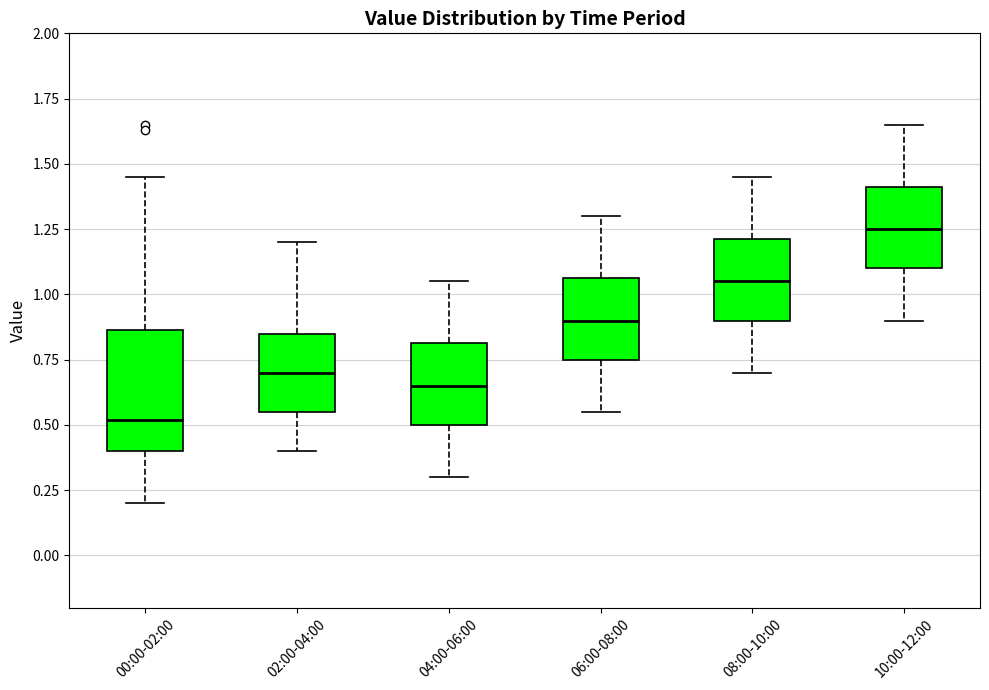

Reading left to right, transcribe this box plot: for each box, give where its median line is, the range the box spans, and where its two whiskers end, as read against the y-axis. The values are not printed on the chart, so give them approximately, as read against the axis.

00:00-02:00: median 0.50, box 0.40 to 0.85, whiskers 0.20 to 1.45
02:00-04:00: median 0.70, box 0.55 to 0.85, whiskers 0.40 to 1.20
04:00-06:00: median 0.65, box 0.50 to 0.80, whiskers 0.30 to 1.05
06:00-08:00: median 0.90, box 0.75 to 1.05, whiskers 0.55 to 1.30
08:00-10:00: median 1.05, box 0.90 to 1.20, whiskers 0.70 to 1.45
10:00-12:00: median 1.25, box 1.10 to 1.40, whiskers 0.90 to 1.65